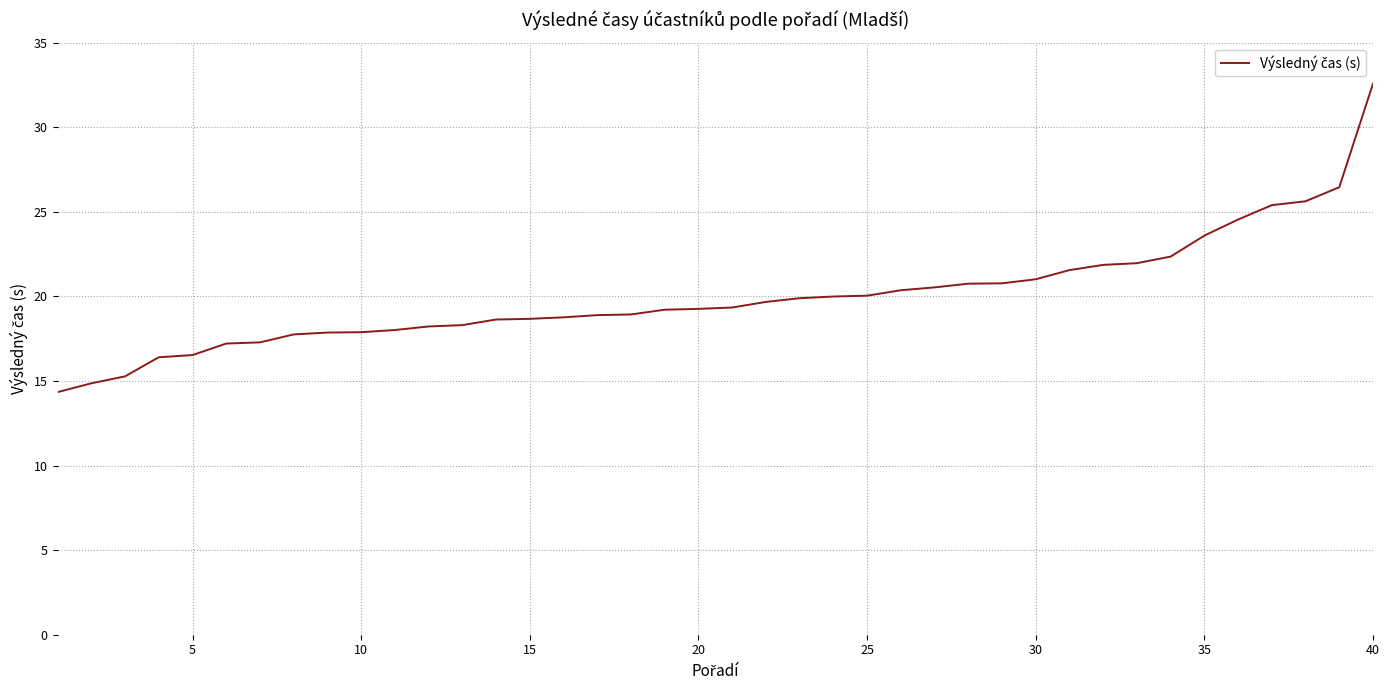

What is the smallest value displayed?

14.3